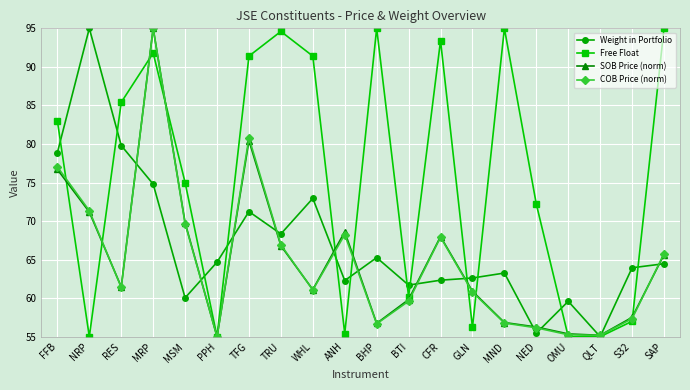

The value of Free Float at PPH is 55.0. True or false?

True